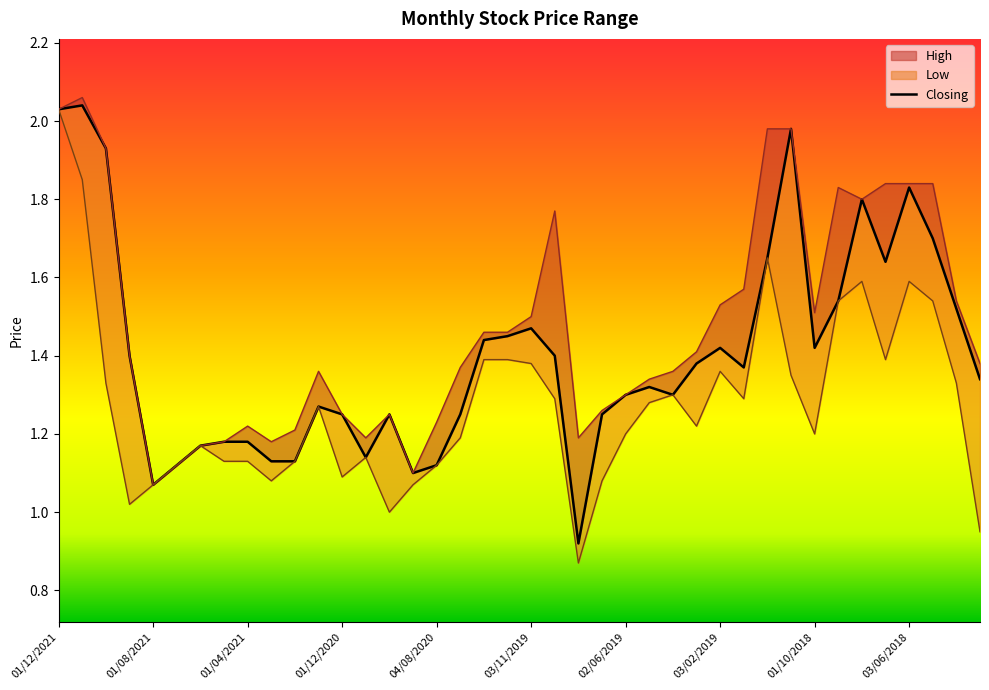

True or false: Closing and Low cross at least once.

False